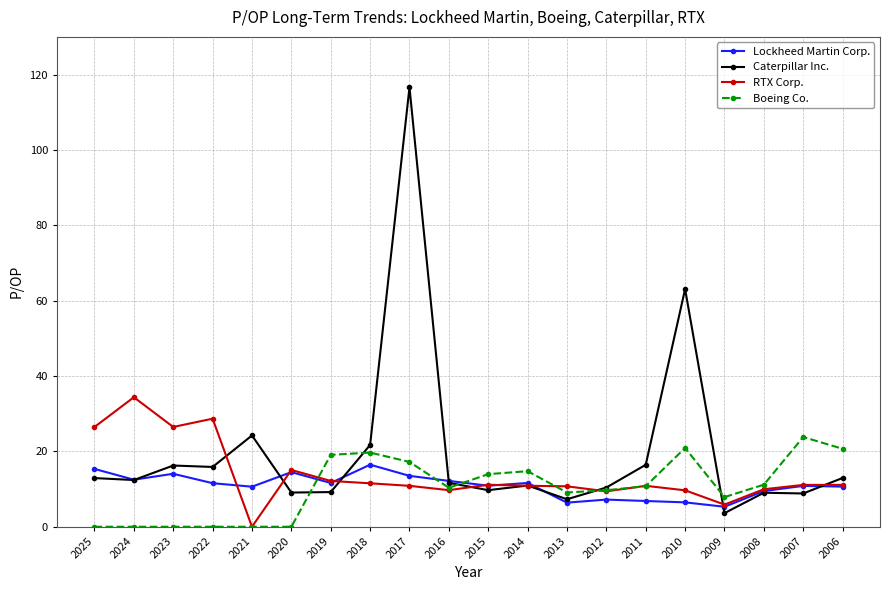

Is it true that Lockheed Martin Corp. equals 18.8 at 2021?

False